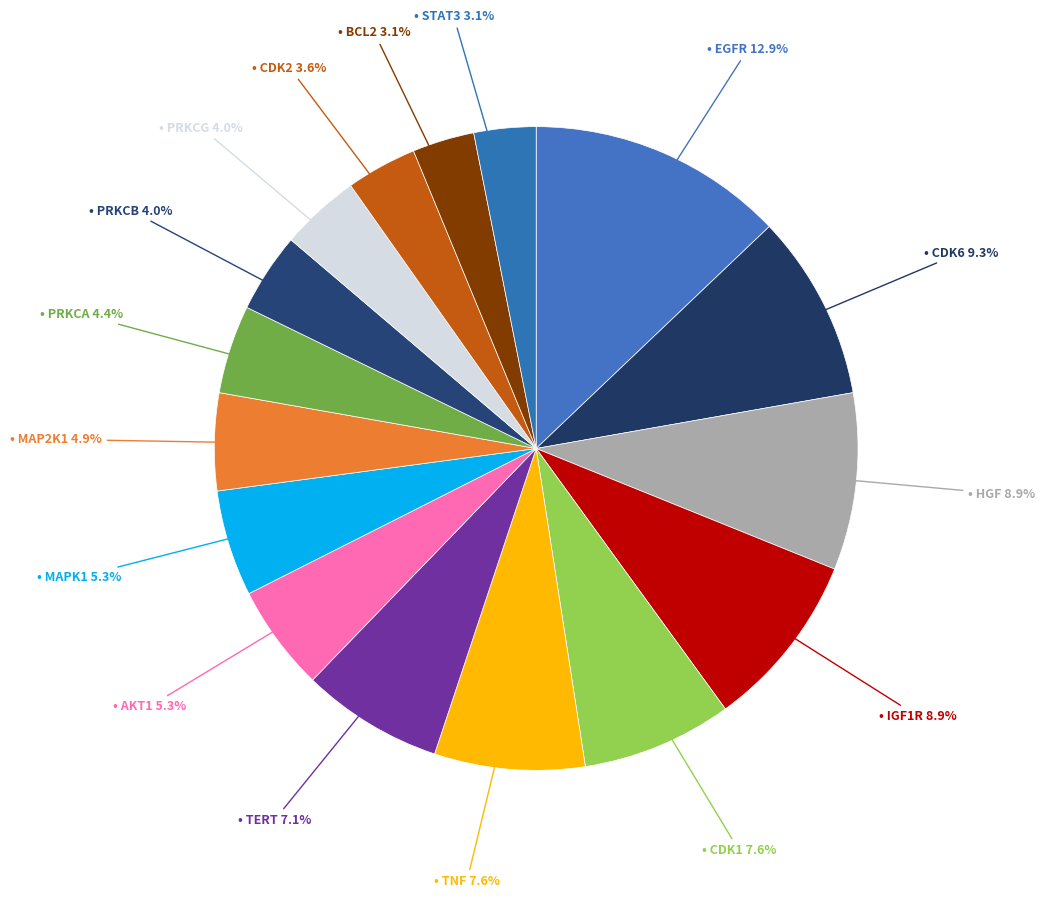

How many segments does this pie chart have?

16